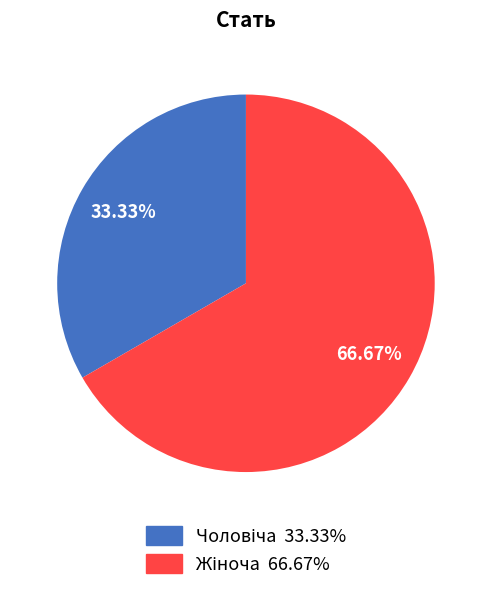

Does any single category account for the majority?

Yes